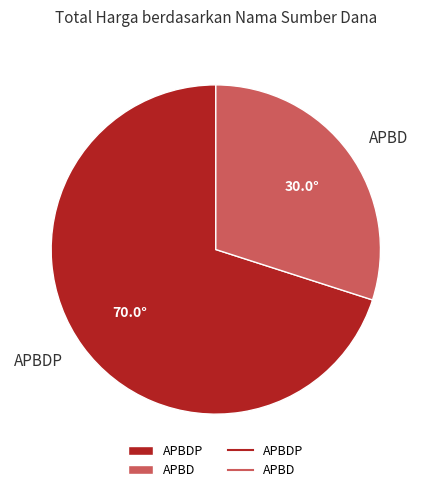

Between APBD and APBDP, which is larger?

APBDP